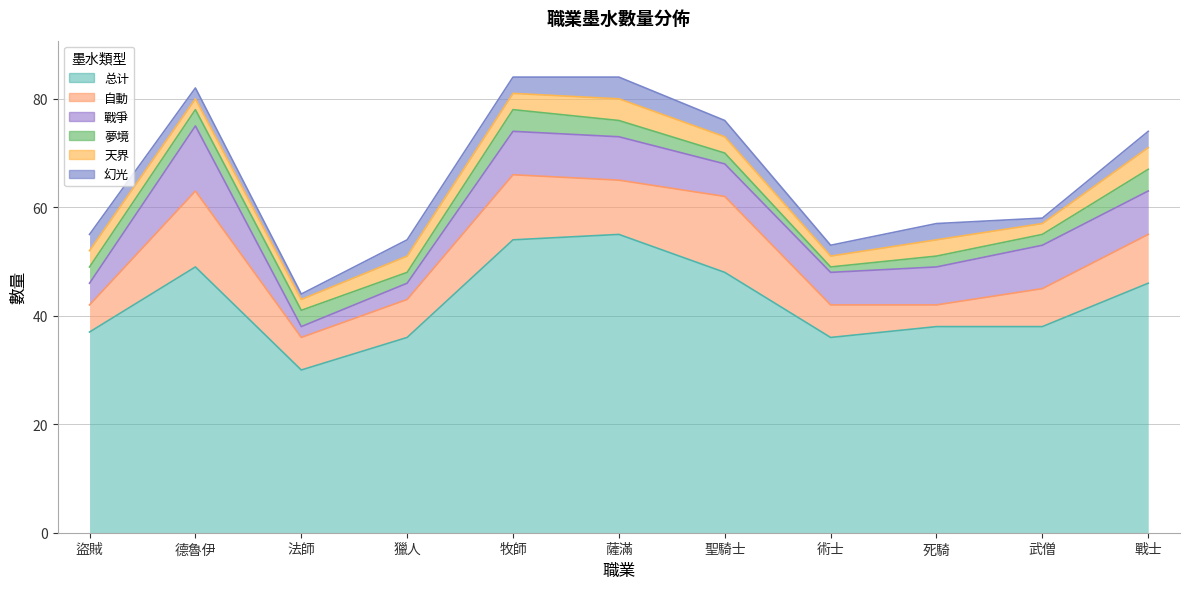

What is the label of the 4th point from the left?

獵人